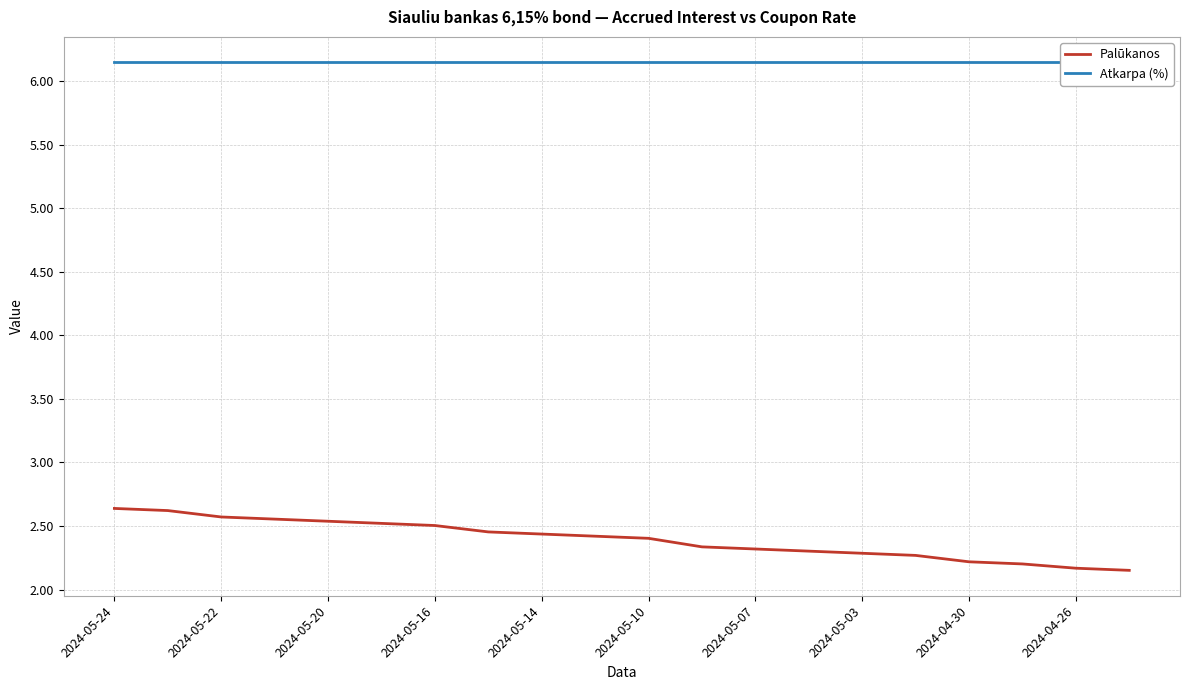

How many lines are shown in the chart?

2